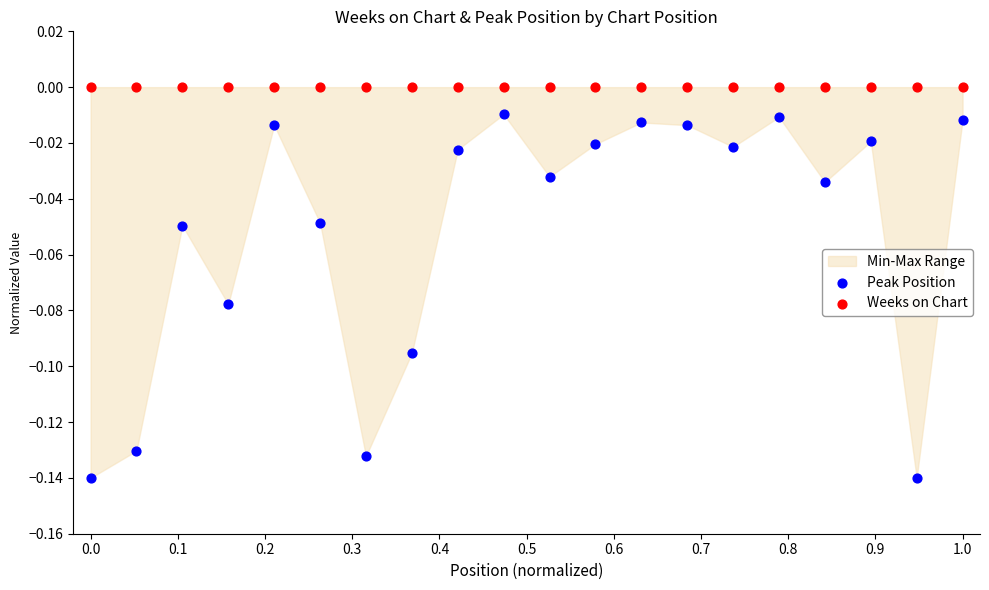

Which series reaches the maximum Y coordinate?

Weeks on Chart